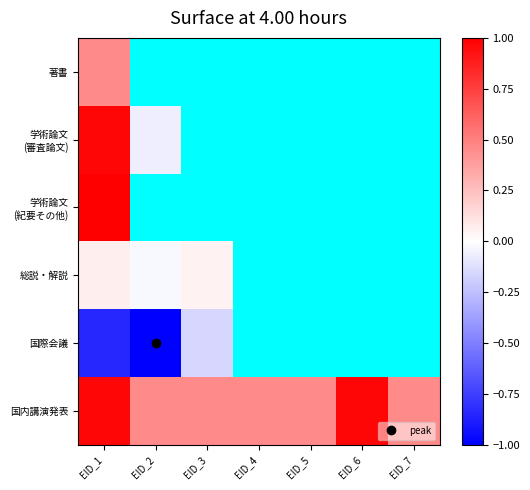

Which category has the highest value in the 国際会議 series?

EID_3